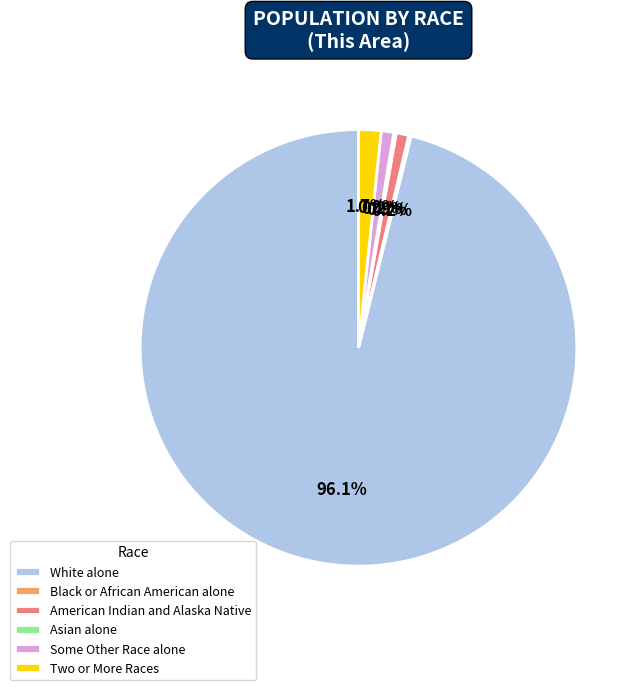

What is the majority slice?

White alone